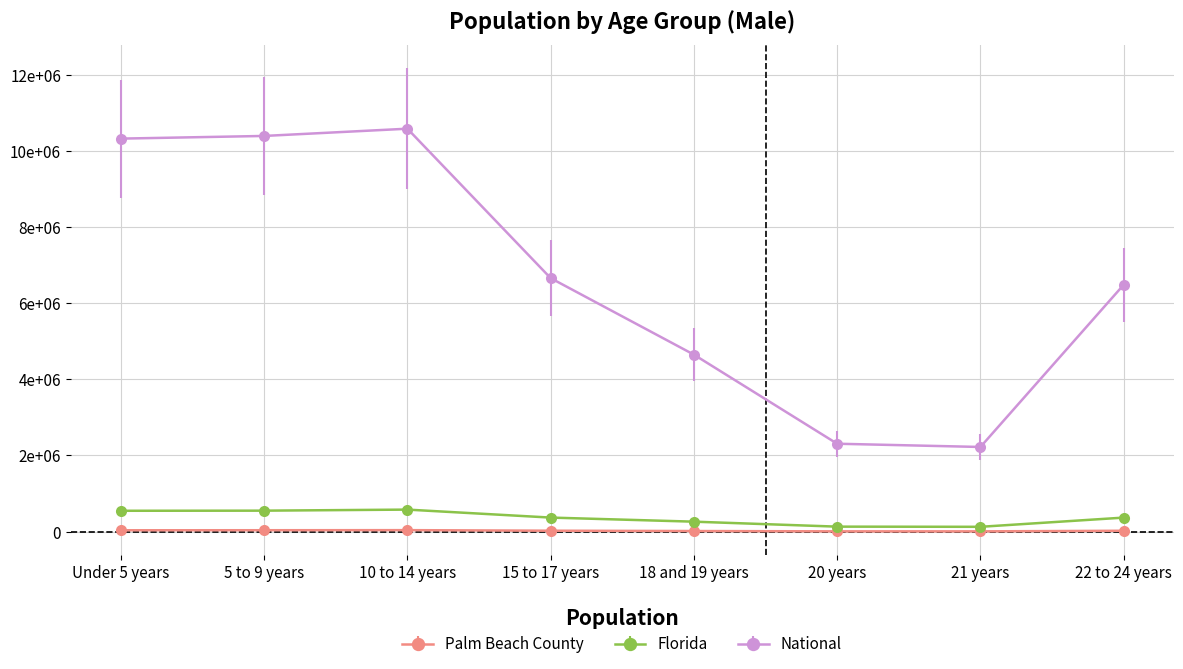

How many interior local peaks does the Florida series have?

1